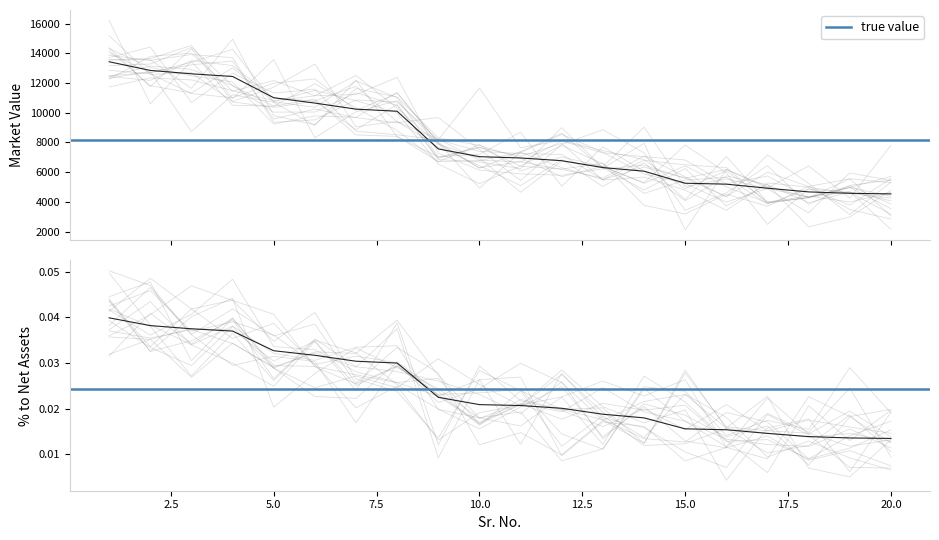

Between 7 and 17, which is larger?

7